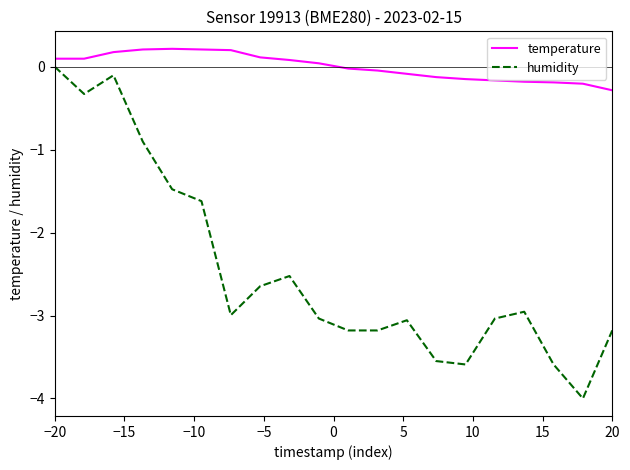

Rank the series by their maximum value, from highest to lowest.

temperature, humidity